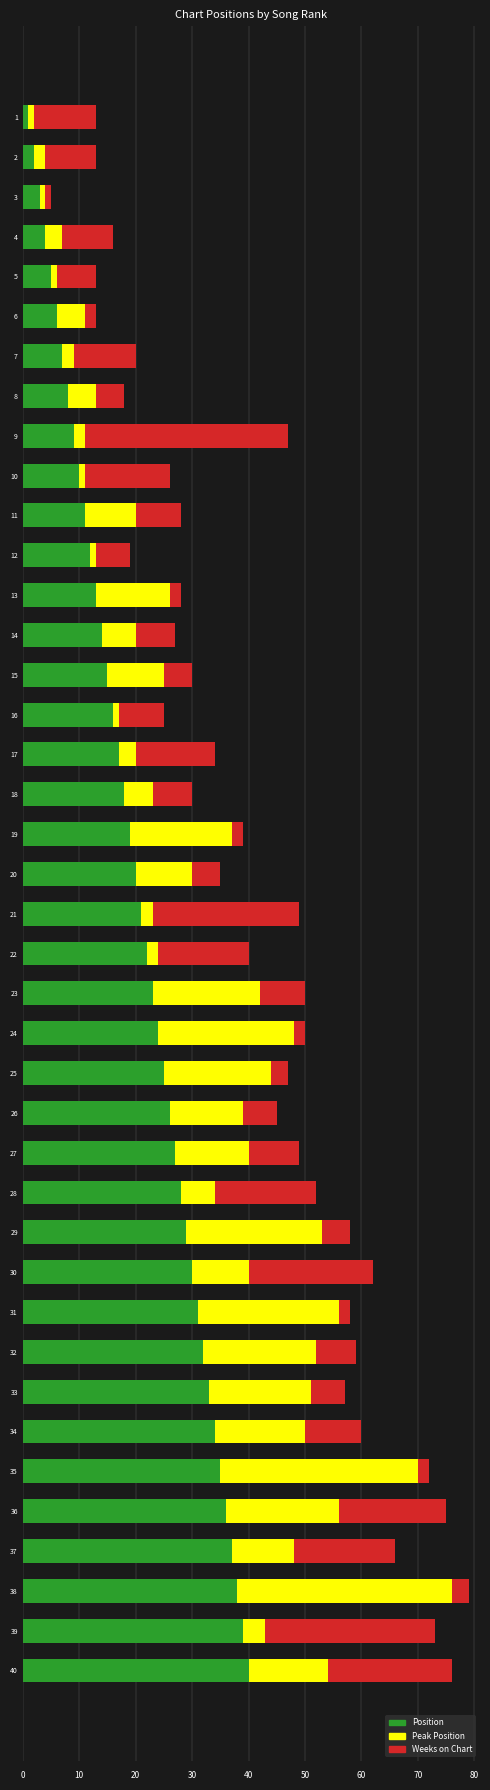

True or false: Position has a value of 33 at 33.

True